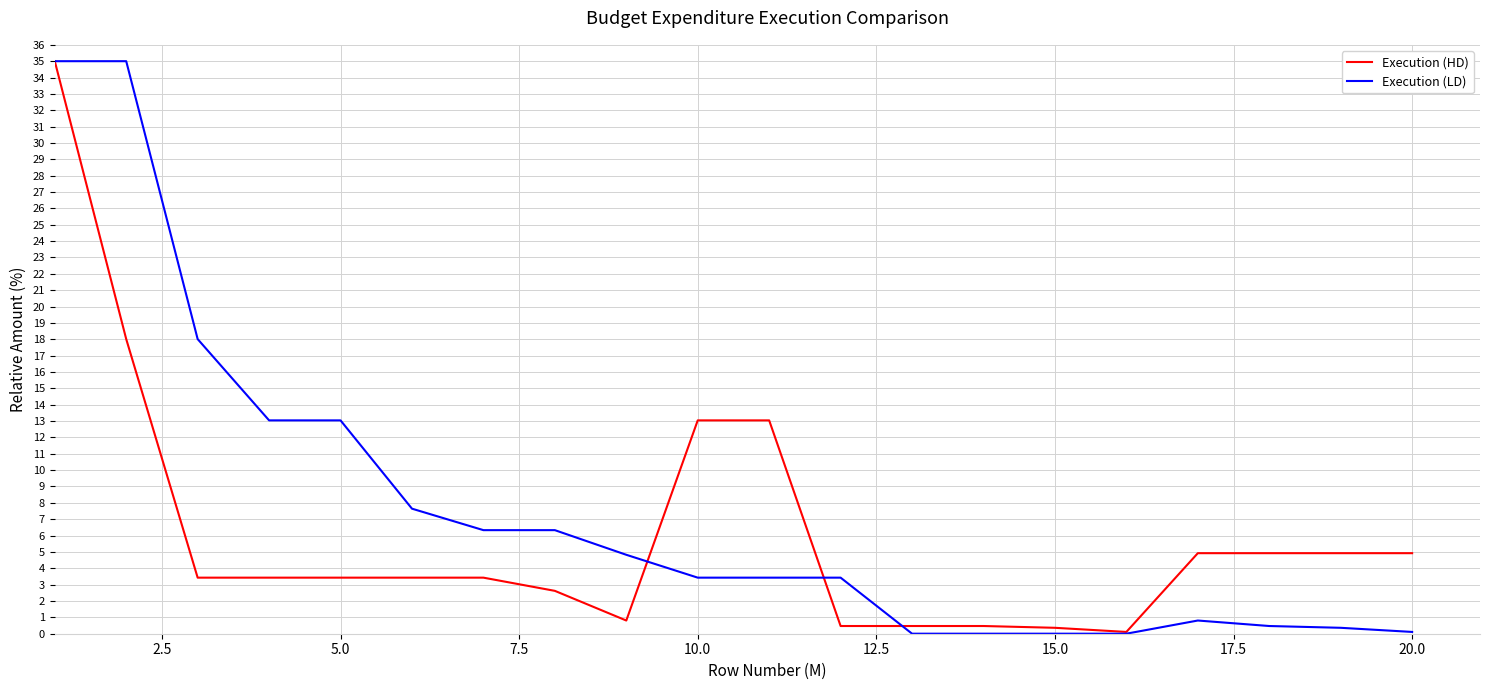

List the series in order of their overall mean, lowest first.

Execution (HD), Execution (LD)